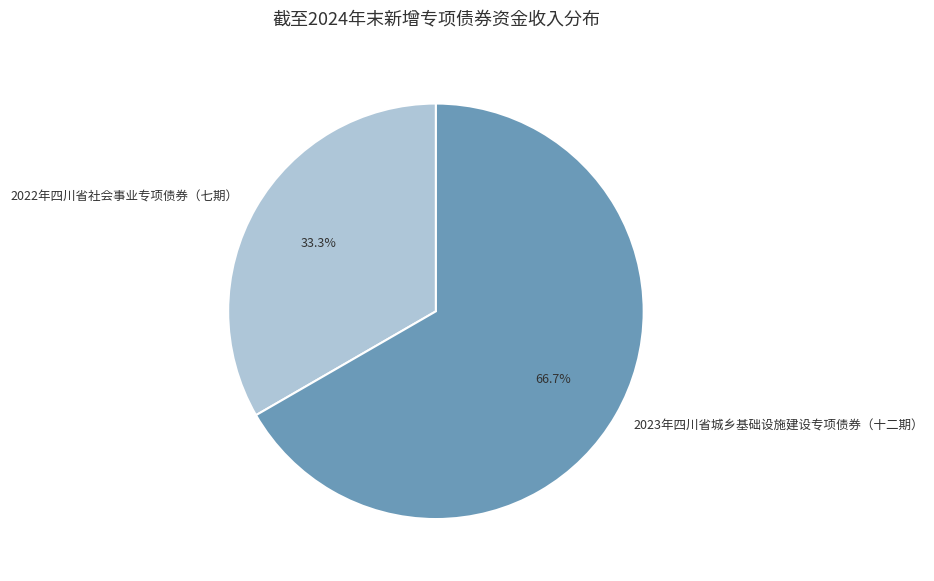

Does 2022年四川省社会事业专项债券（七期） account for over 50% of the chart?

No